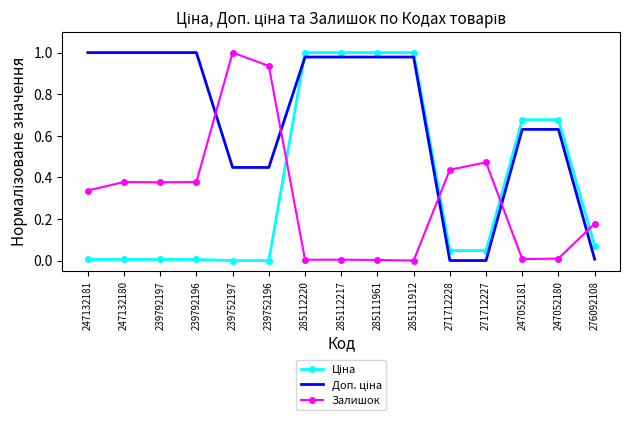

At which label does Залишок reach its peak?

239752197